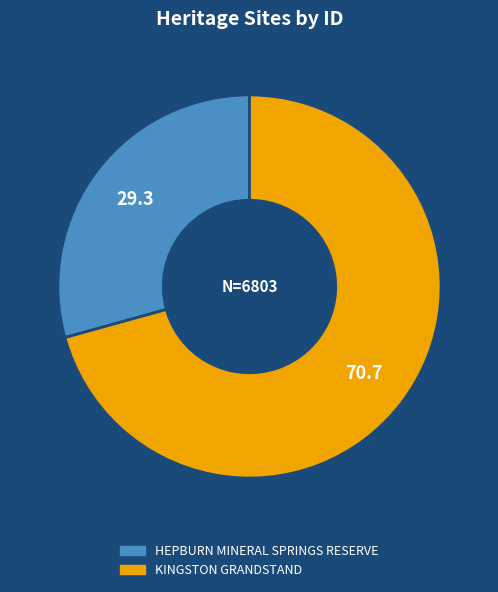

Combined, do HEPBURN MINERAL SPRINGS RESERVE and KINGSTON GRANDSTAND account for over 50%?

Yes